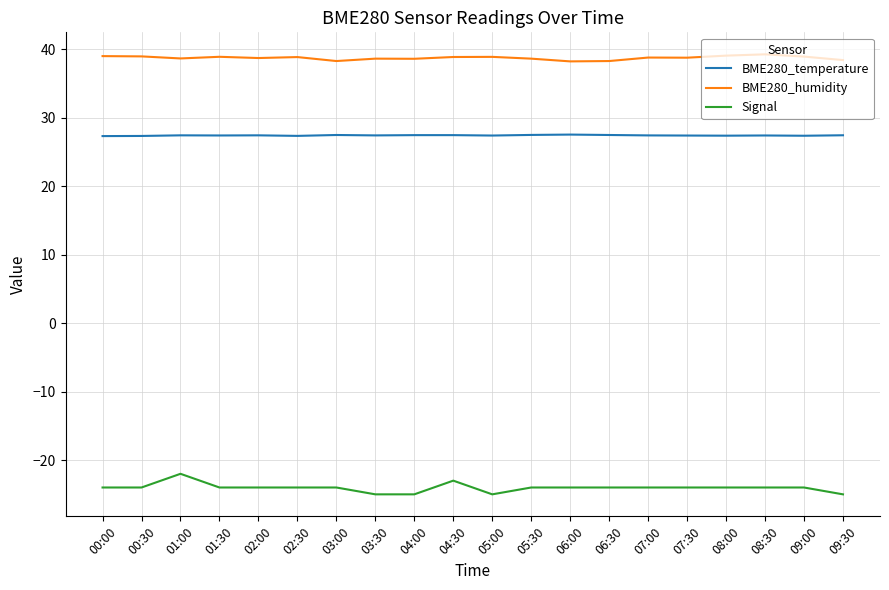

What is the difference between the maximum and minimum values in the BME280_humidity series?

1.0